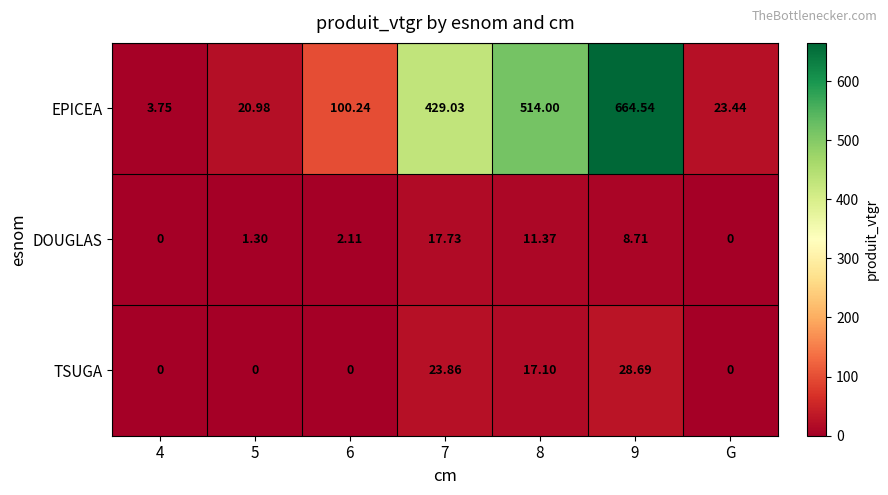

Which series changed the most between 8 and 9?

EPICEA